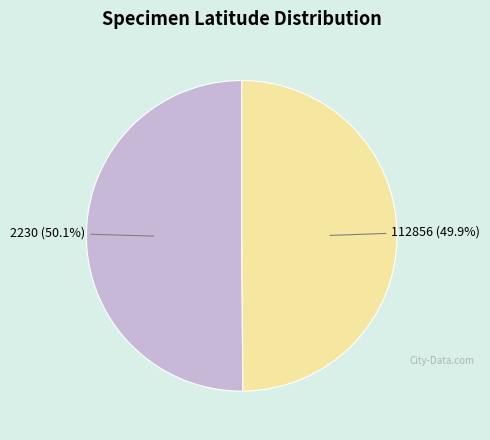

What is the total percentage of 112856 and 2230?

100.0%